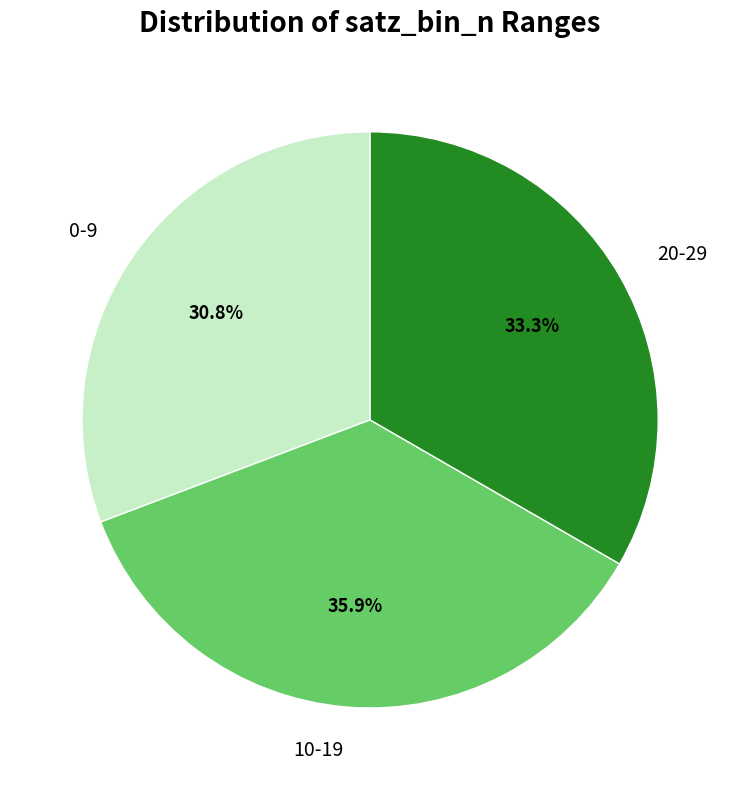

How many segments does this pie chart have?

3